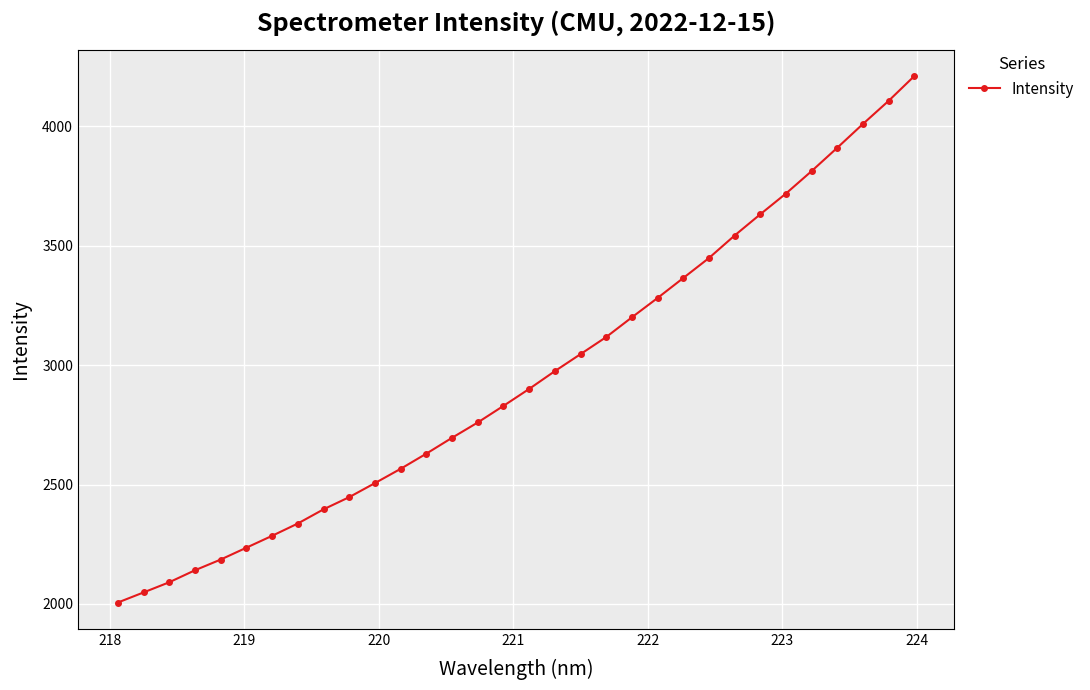

What is the smallest value displayed?

2005.9